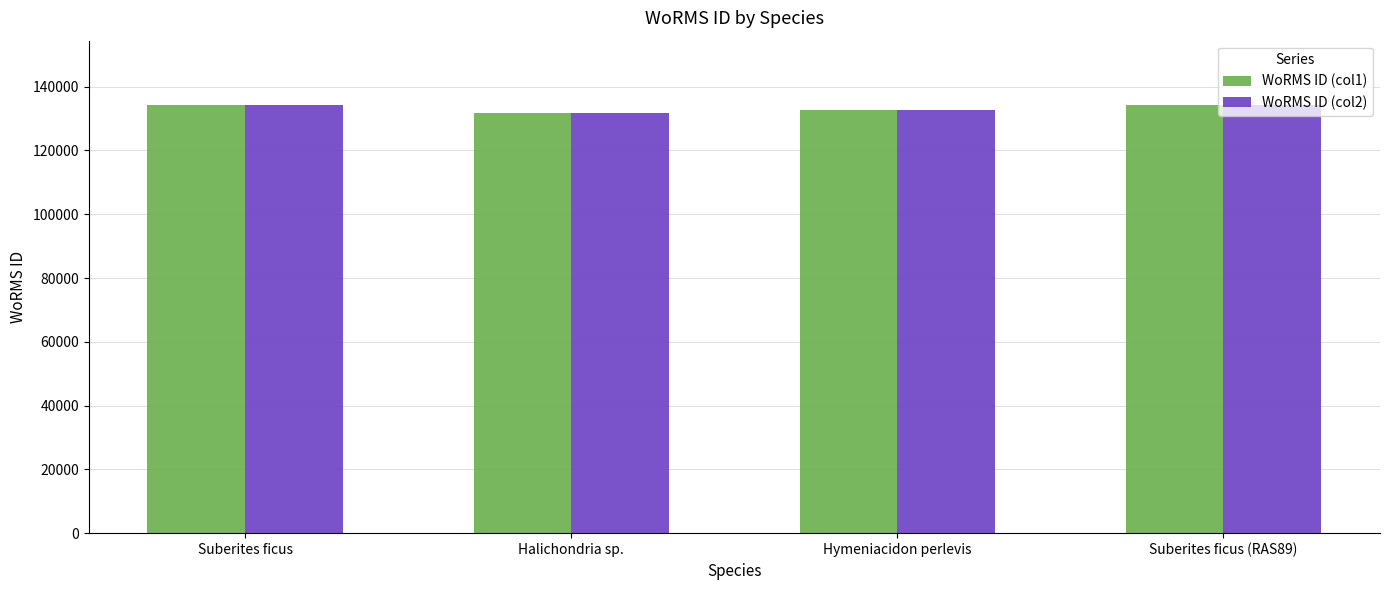

What is the total value across all series at Suberites ficus (RAS89)?

268570